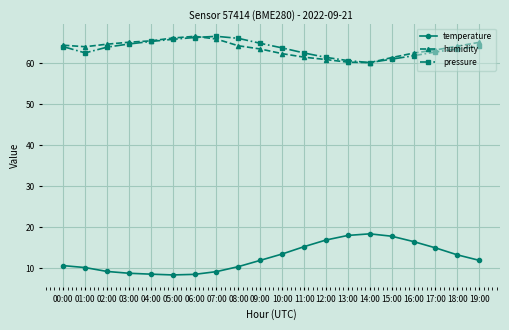

Is the value of humidity at 10:00 greater than the value of pressure at 13:00?

Yes